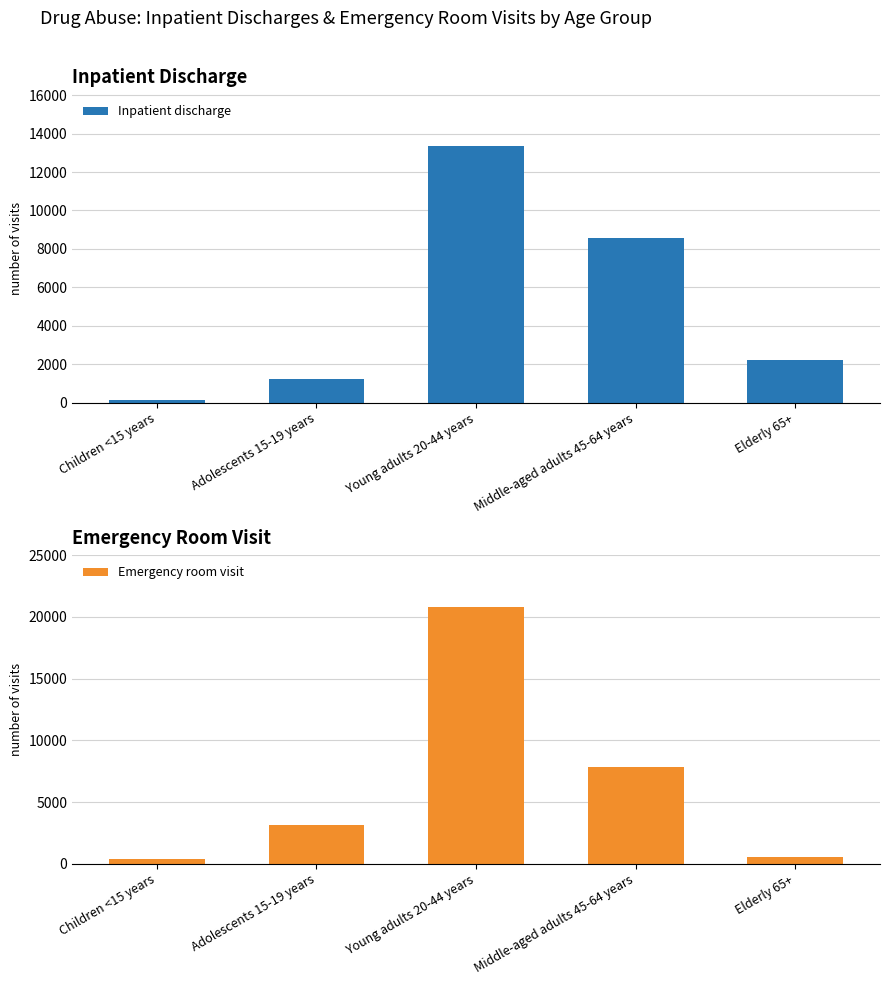

How many groups of bars are there?

5